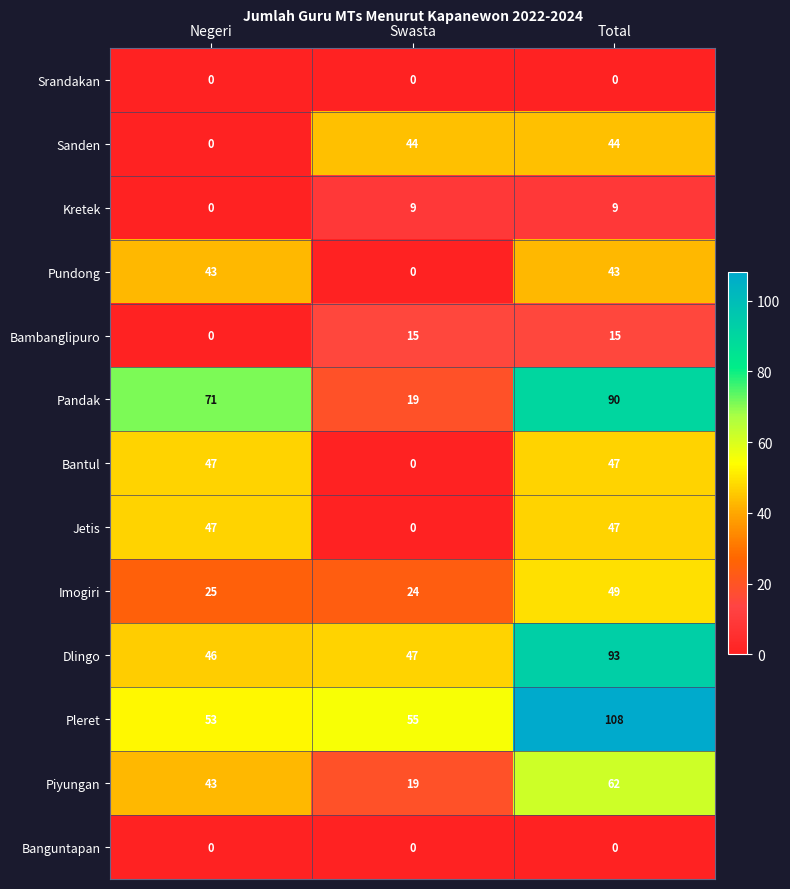

Which label corresponds to the largest value in the chart?

Total